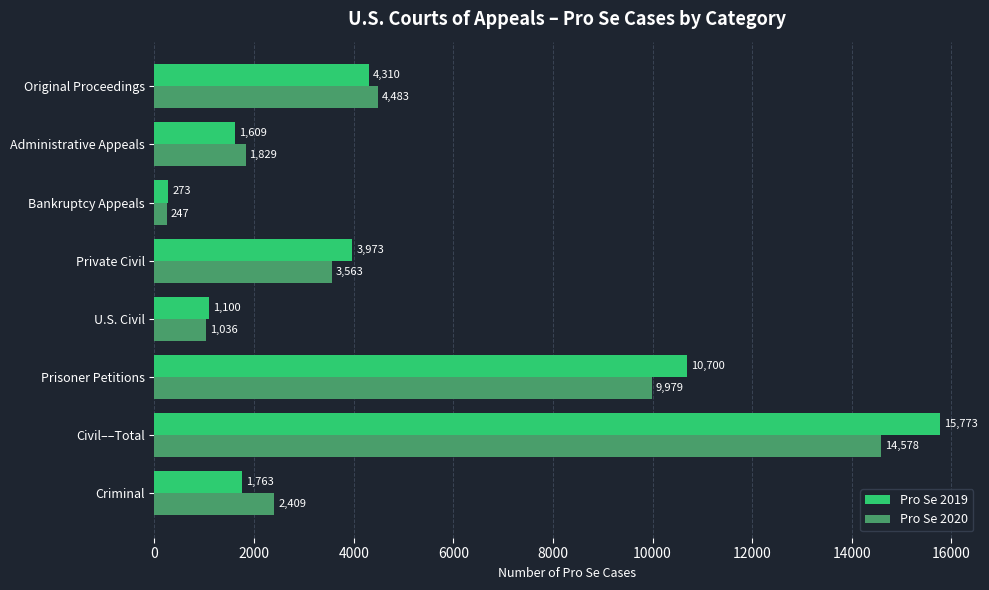

Is it true that Pro Se 2019 equals 5364 at Civil––Total?

False